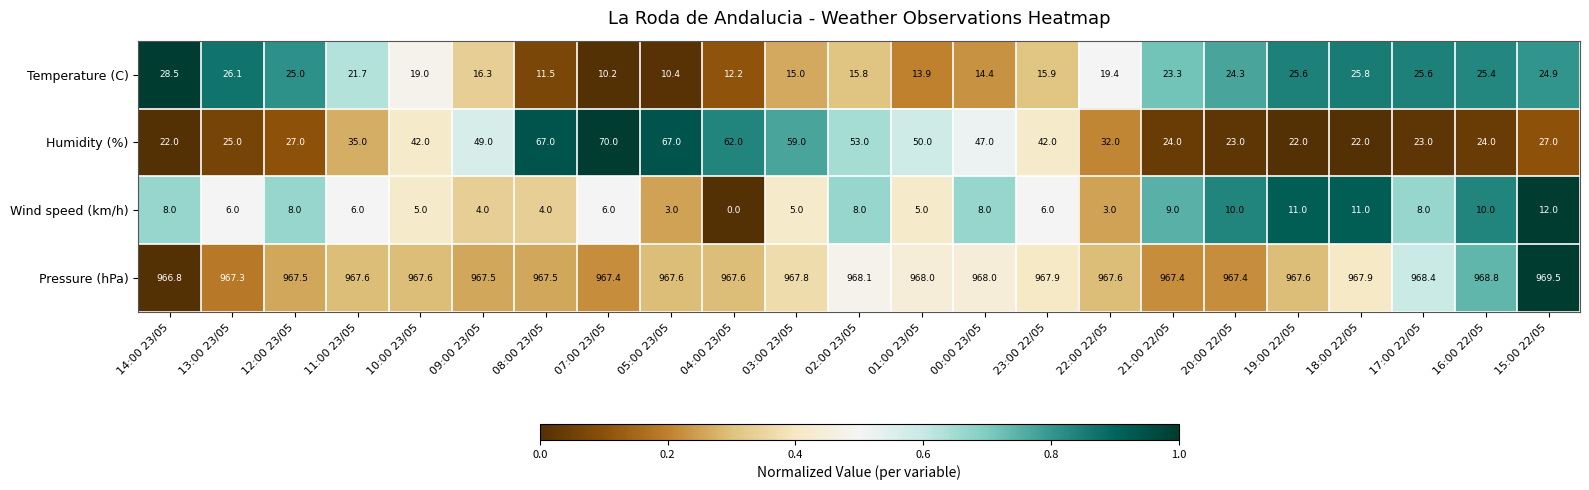

What is the difference between the maximum and second lowest values in the Humidity (%) series?

48.0